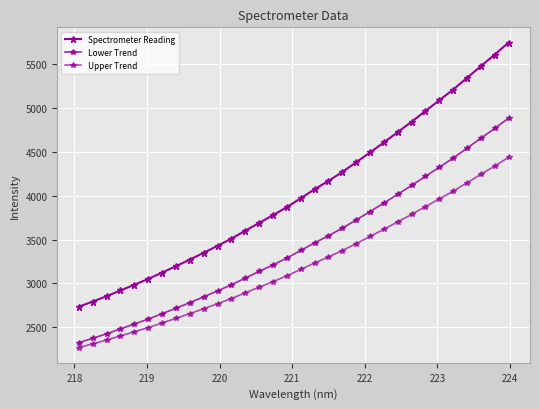

Does the chart have visible grid lines?

Yes